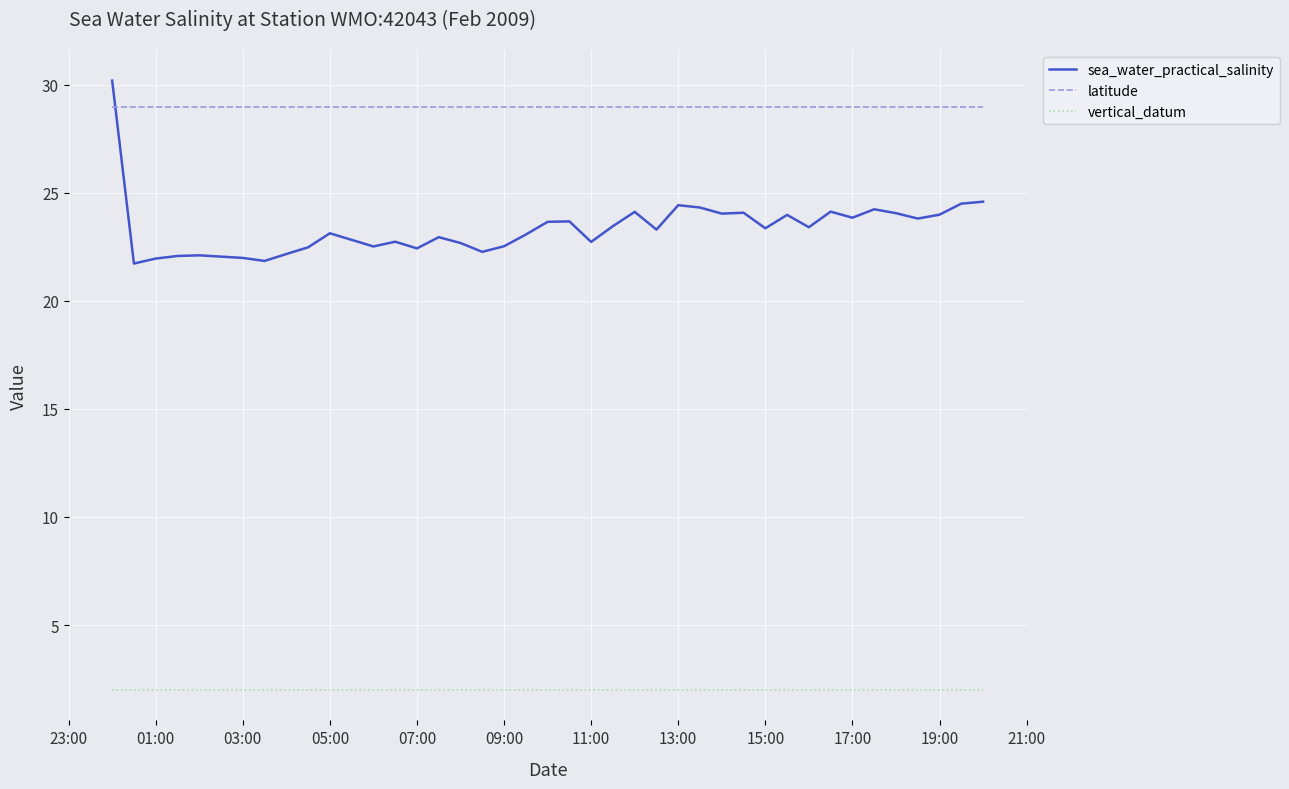

True or false: vertical_datum and sea_water_practical_salinity cross at least once.

False